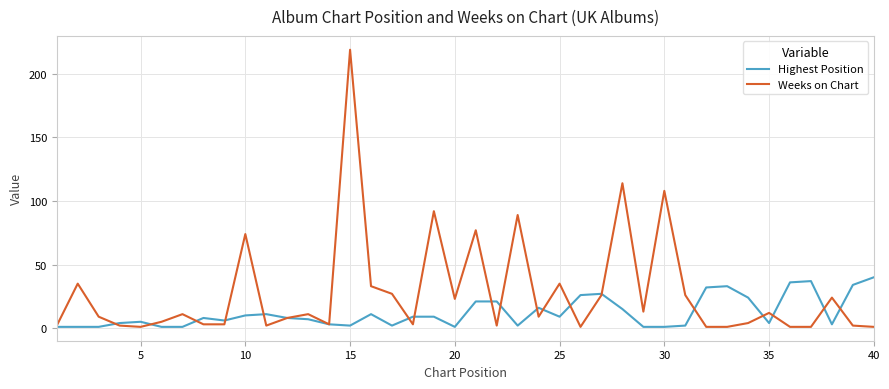

Reading left to right, list all the values displayed in this chart.

Highest Position: 1	1	1	4	5	1	1	8	6	10	11	8	7	3	2	11	2	9	9	1	21	21	2	16	9	26	27	15	1	1	2	32	33	24	4	36	37	3	34	40
Weeks on Chart: 2	35	9	2	1	5	11	3	3	74	2	8	11	3	219	33	27	3	92	23	77	2	89	9	35	1	26	114	13	108	26	1	1	4	12	1	1	24	2	1